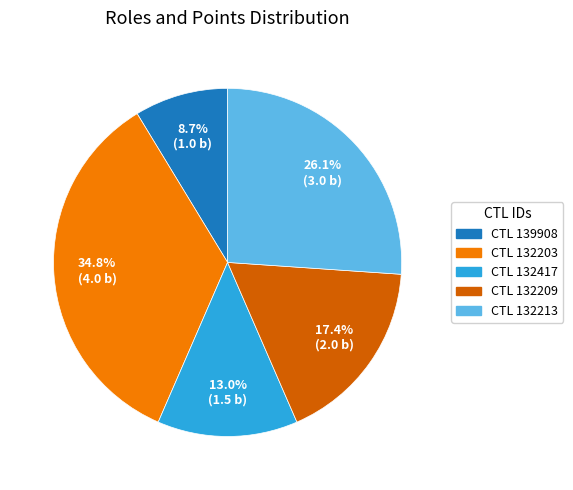

Does any single category account for the majority?

No